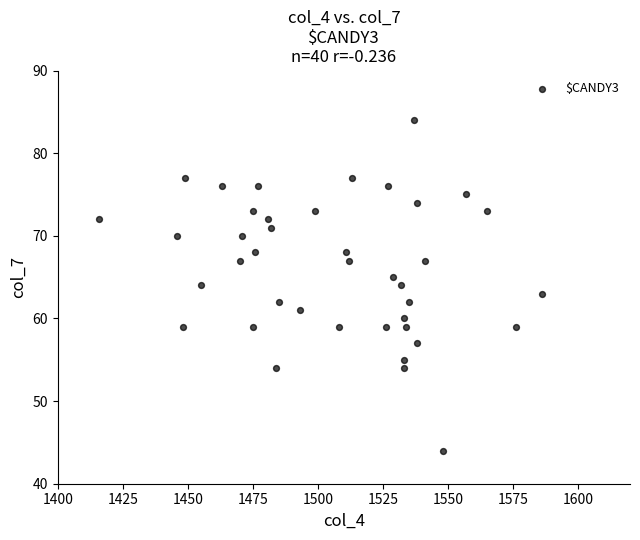

What is the range of Y values (max minus min)?

40